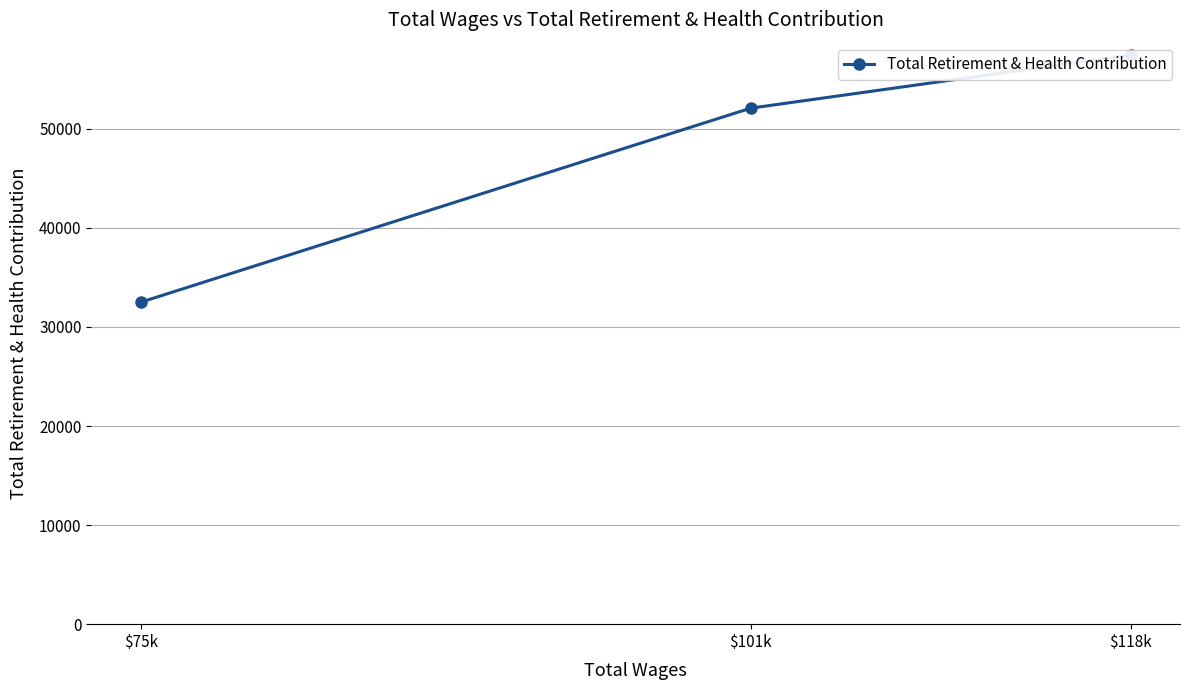

Reading left to right, extract all data points from this chart.

$118k=57443	$101k=52078	$75k=32497